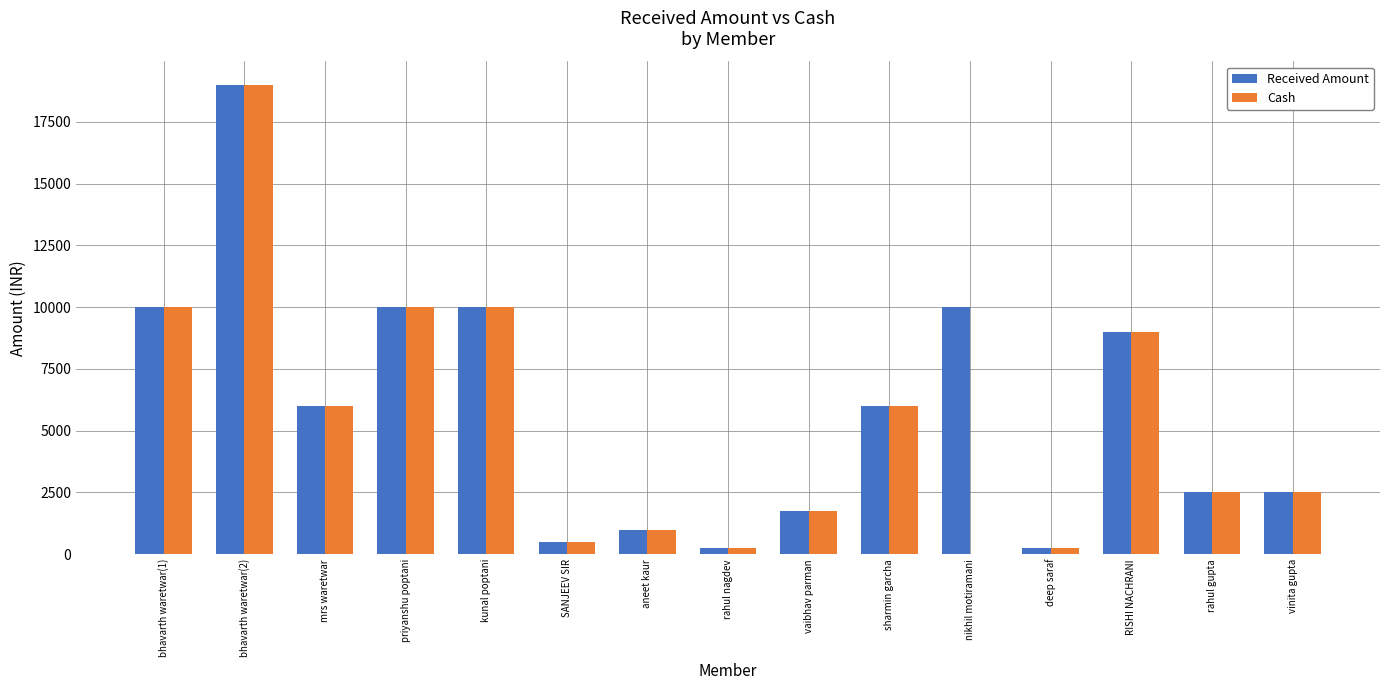

Reading left to right, list all the values displayed in this chart.

Received Amount: bhavarth waretwar(1)=10000	bhavarth waretwar(2)=19000	mrs waretwar=6000	priyanshu poptani=10000	kunal poptani=10000	SANJEEV SIR=500	aneet kaur=1000	rahul nagdev=250	vaibhav parman=1750	sharmin garcha=6000	nikhil motiramani=10000	deep saraf=250	RISHI NACHRANI=9000	rahul gupta=2500	vinita gupta=2500
Cash: bhavarth waretwar(1)=10000	bhavarth waretwar(2)=19000	mrs waretwar=6000	priyanshu poptani=10000	kunal poptani=10000	SANJEEV SIR=500	aneet kaur=1000	rahul nagdev=250	vaibhav parman=1750	sharmin garcha=6000	nikhil motiramani=0	deep saraf=250	RISHI NACHRANI=9000	rahul gupta=2500	vinita gupta=2500